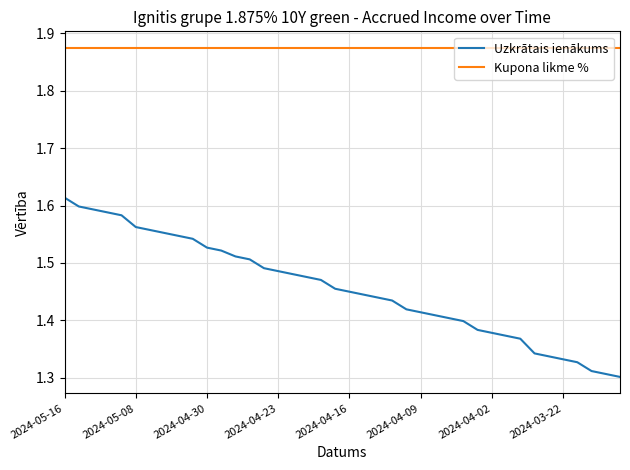

What is the difference between the maximum and minimum values in the Uzkrātais ienākums series?

0.3